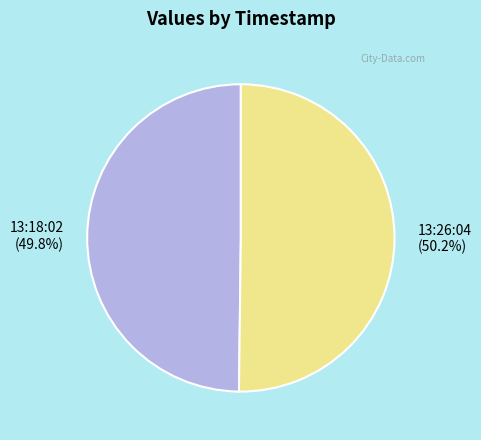

Approximately how many times larger is the value at 13:26:04 compared to 13:18:02?

1.0